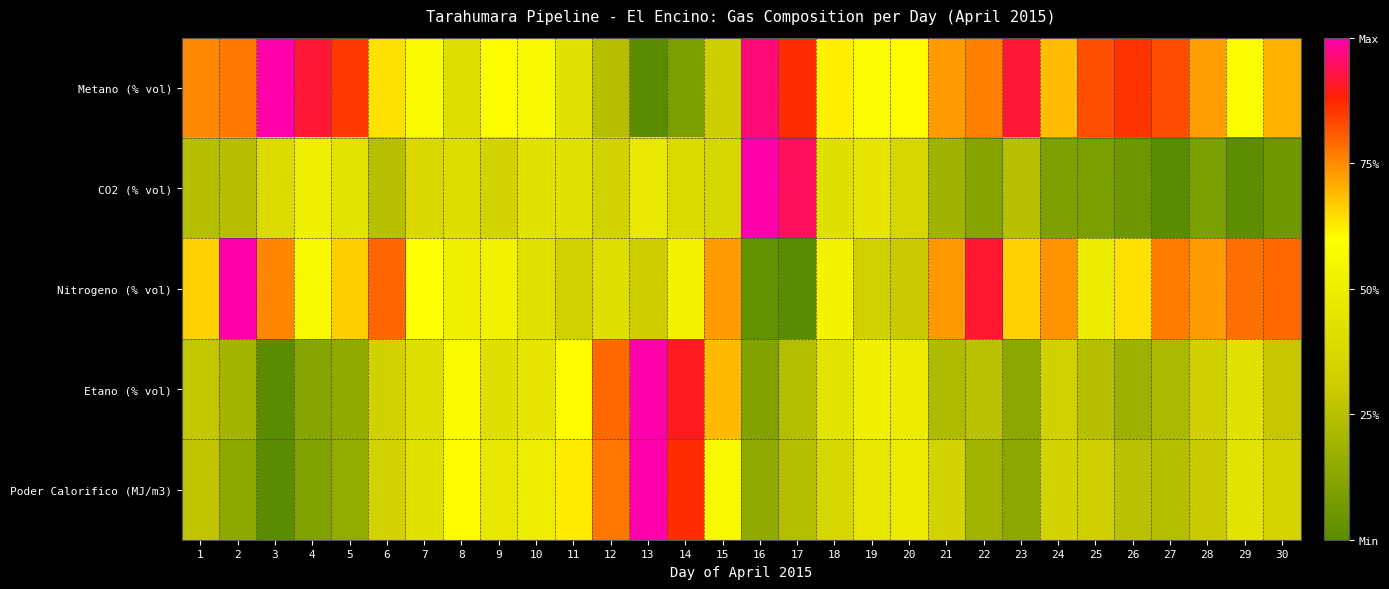

At 18, list the series in order from smallest to largest.

Poder Calorifico (MJ/m3), CO2 (% vol), Etano (% vol), Nitrogeno (% vol), Metano (% vol)